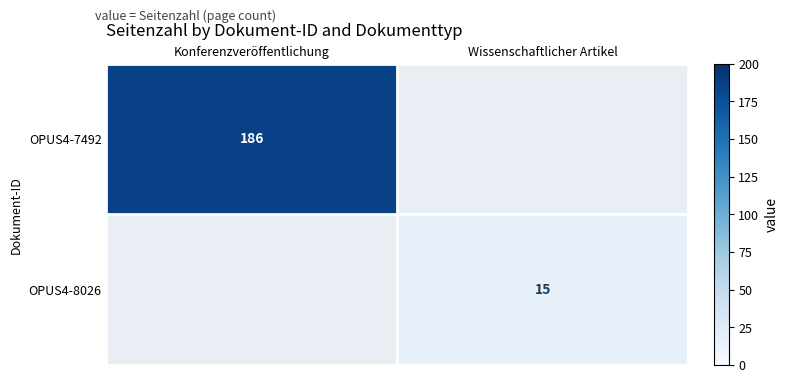

Is it true that OPUS4-7492 equals 292.5 at Konferenzveröffentlichung?

False